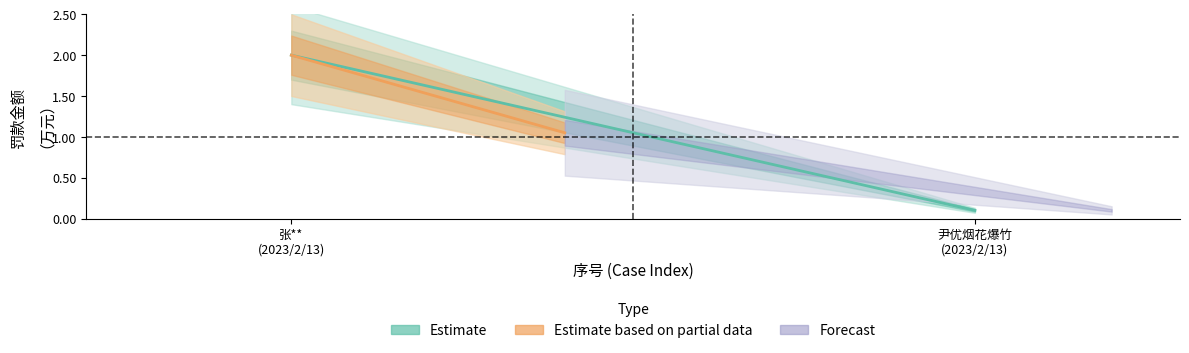

What is the maximum value shown in the chart?

2.0